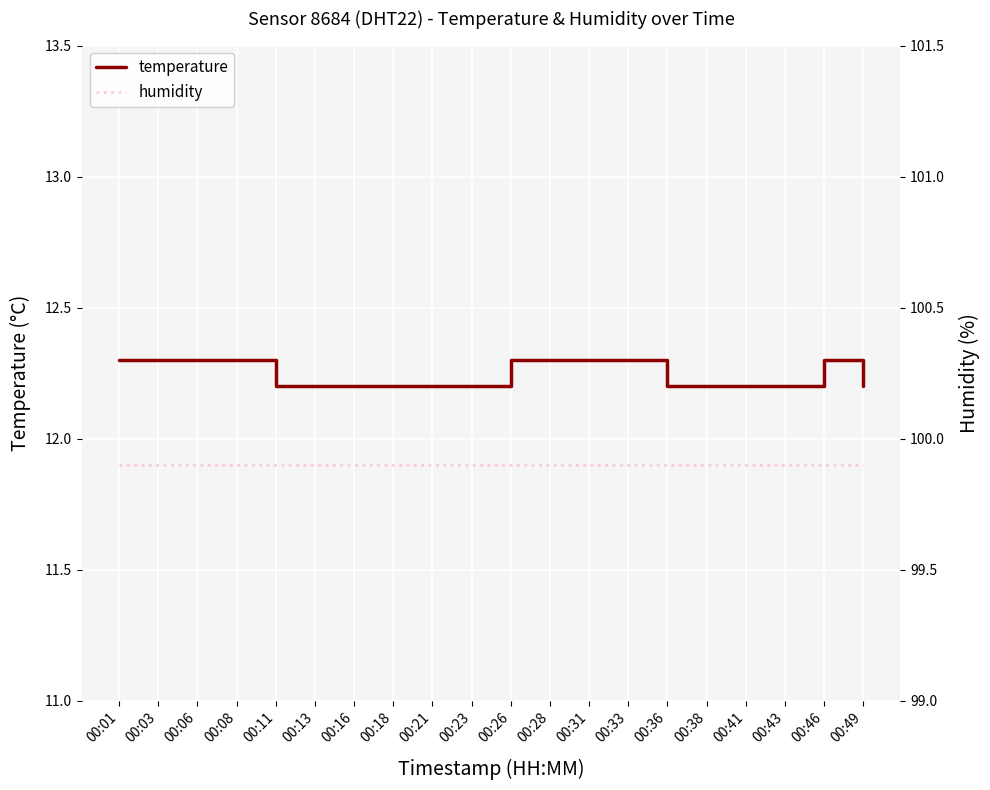

Between 00:13 and 00:43, which is larger?

00:13